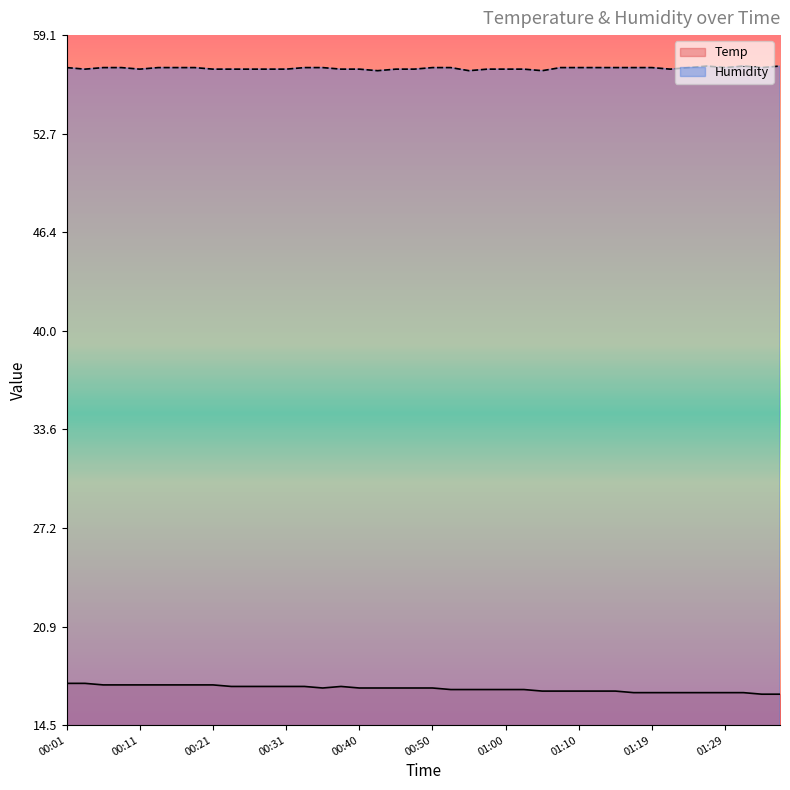

True or false: Temp and Humidity intersect in this chart.

False